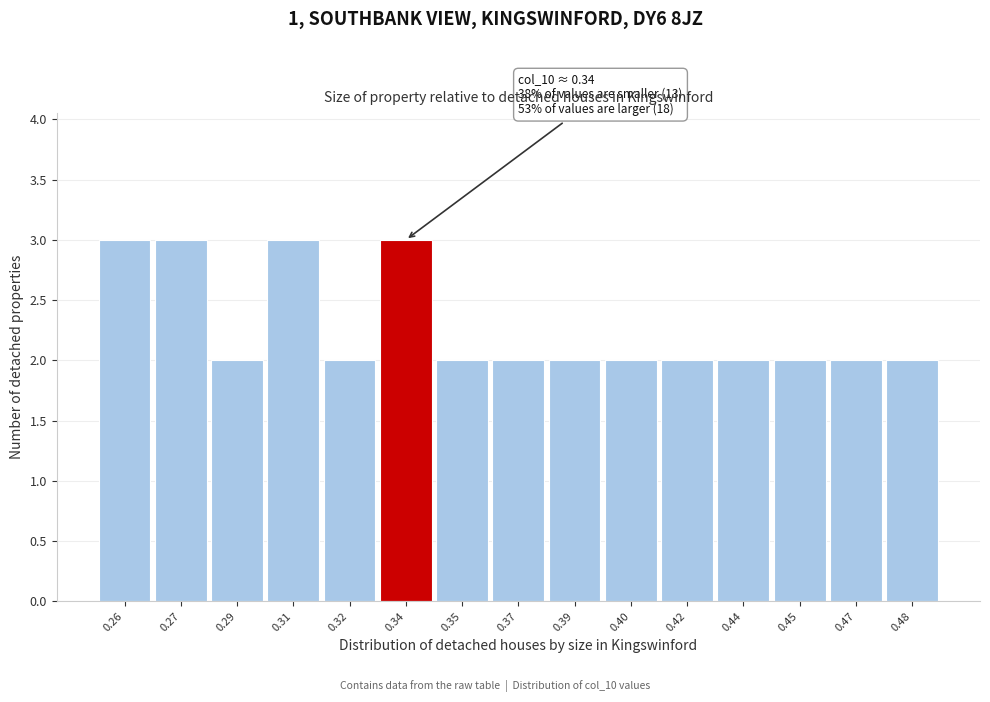

Reading left to right, extract all data points from this chart.

3	3	2	3	2	3	2	2	2	2	2	2	2	2	2